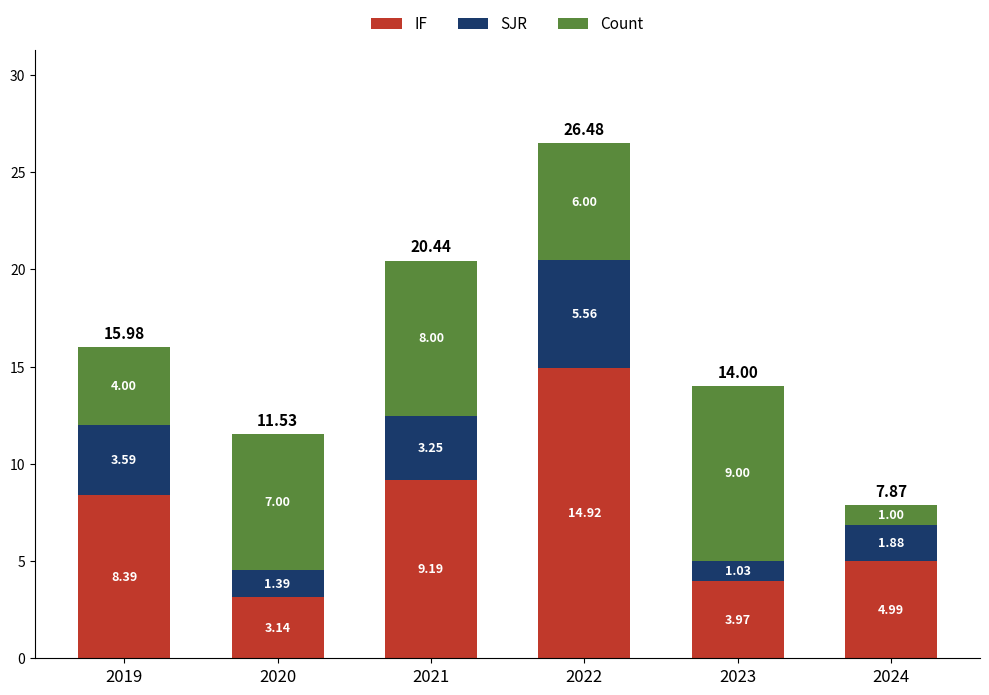

What is the difference between the IF values at 2019 and 2022?

6.5